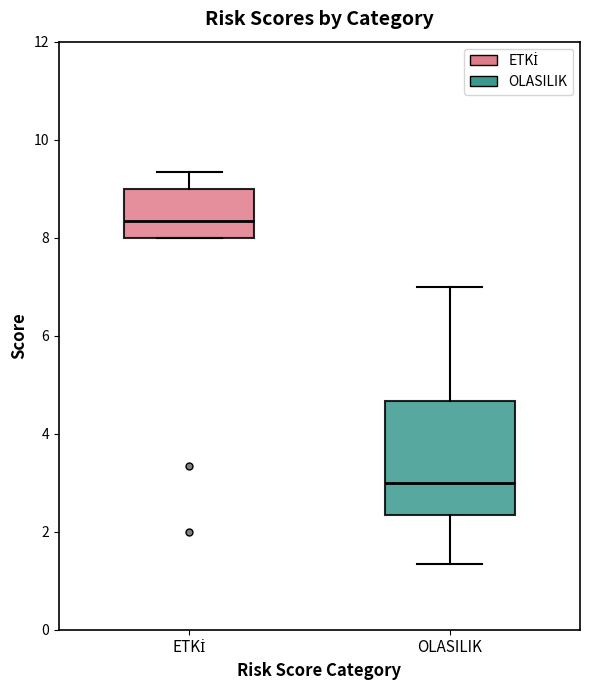

Comparing the boxes themselves (not the whiskers), which one is the tallest?

OLASILIK